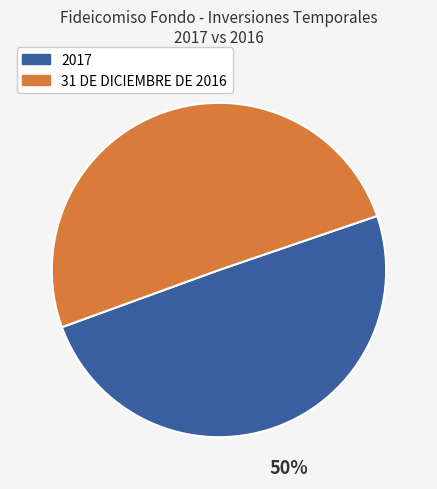

Do 2017 and 31 DE DICIEMBRE DE 2016 together represent more than half of the pie?

Yes